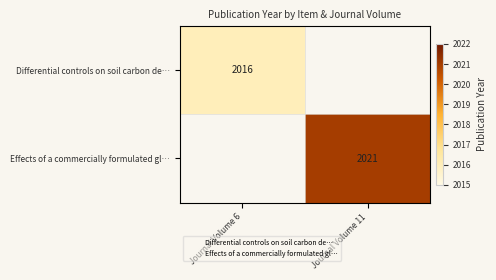

How many distinct data groups are displayed?

2